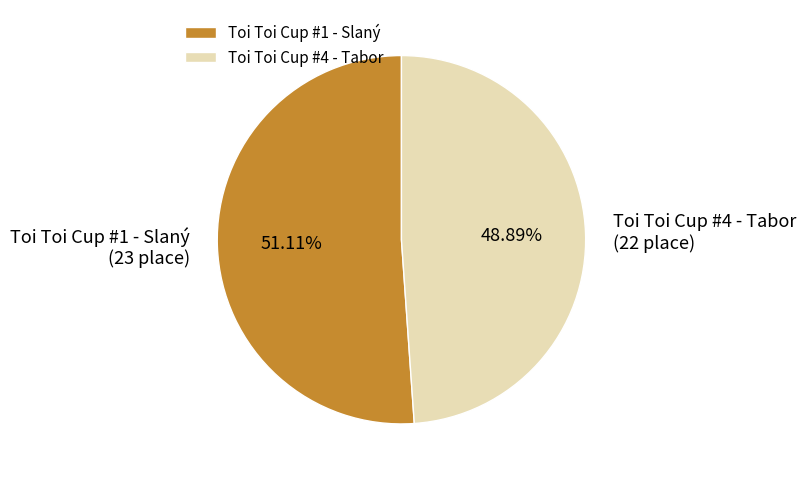

True or false: Toi Toi Cup #4 - Tabor accounts for 38% of the total.

False